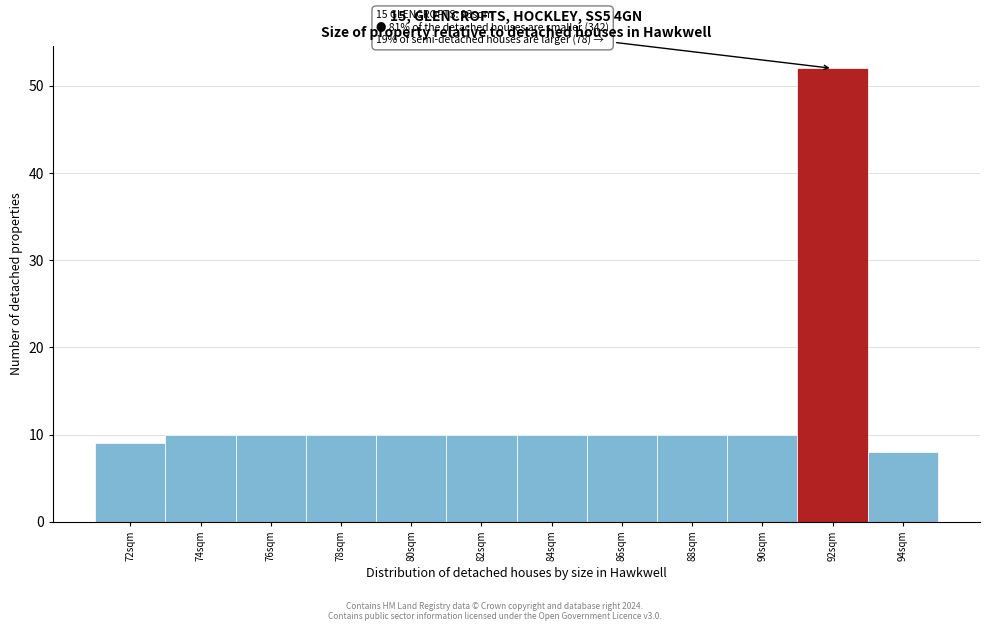

Reading left to right, what are all the values shown in this chart?

72sqm=9	74sqm=10	76sqm=10	78sqm=10	80sqm=10	82sqm=10	84sqm=10	86sqm=10	88sqm=10	90sqm=10	92sqm=52	94sqm=8